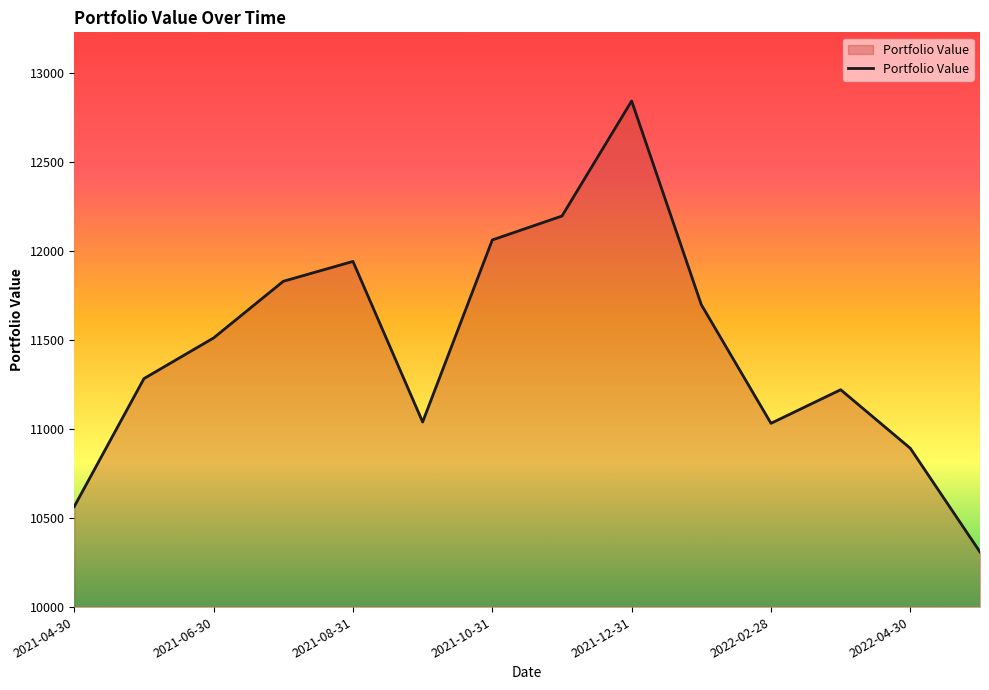

What is the maximum value shown in the chart?

12840.8